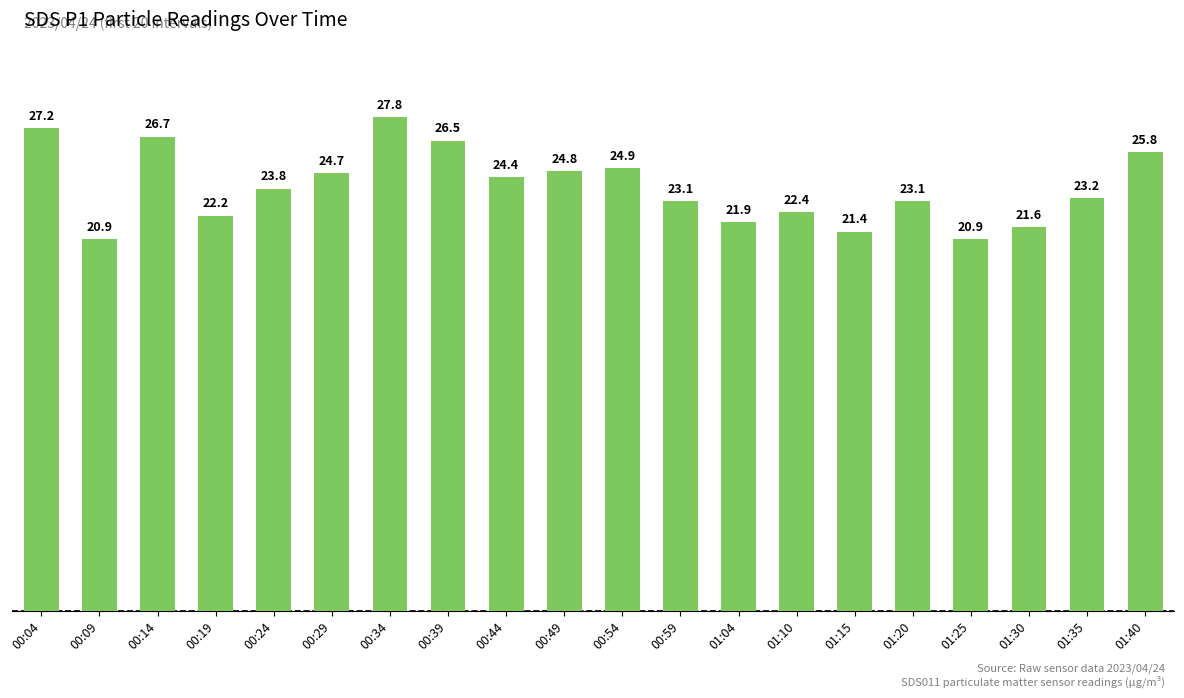

The value at 00:39 is 14.4. True or false?

False